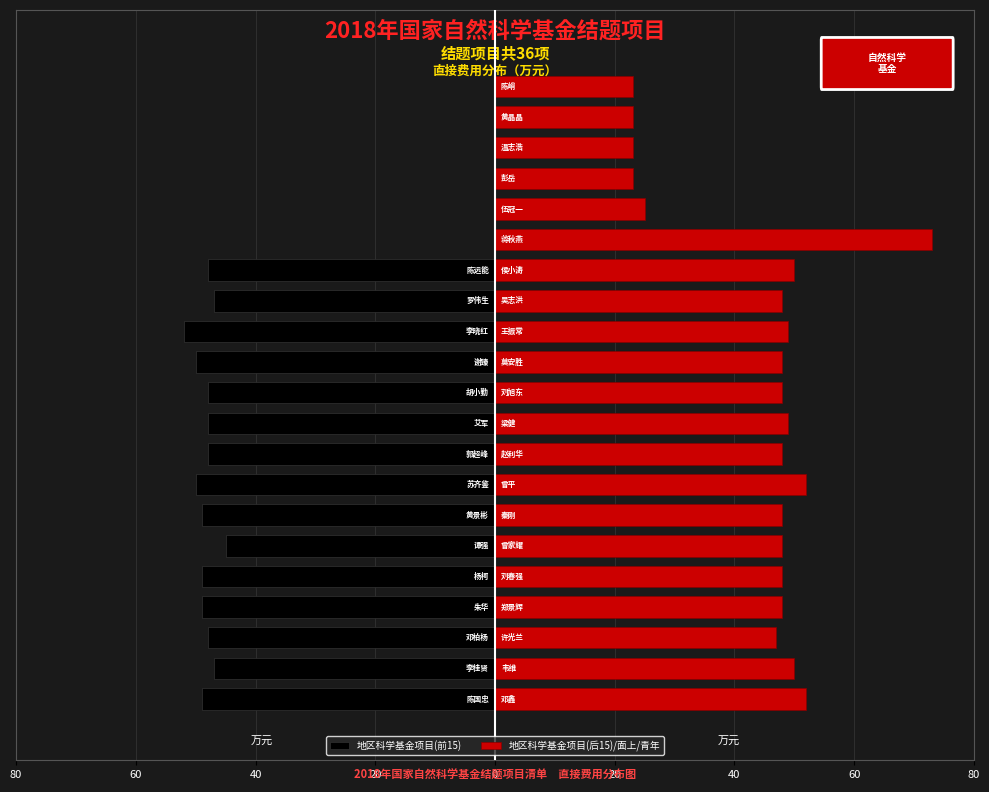

True or false: 地区科学基金项目(前15) has a value of -48 at 10.

True